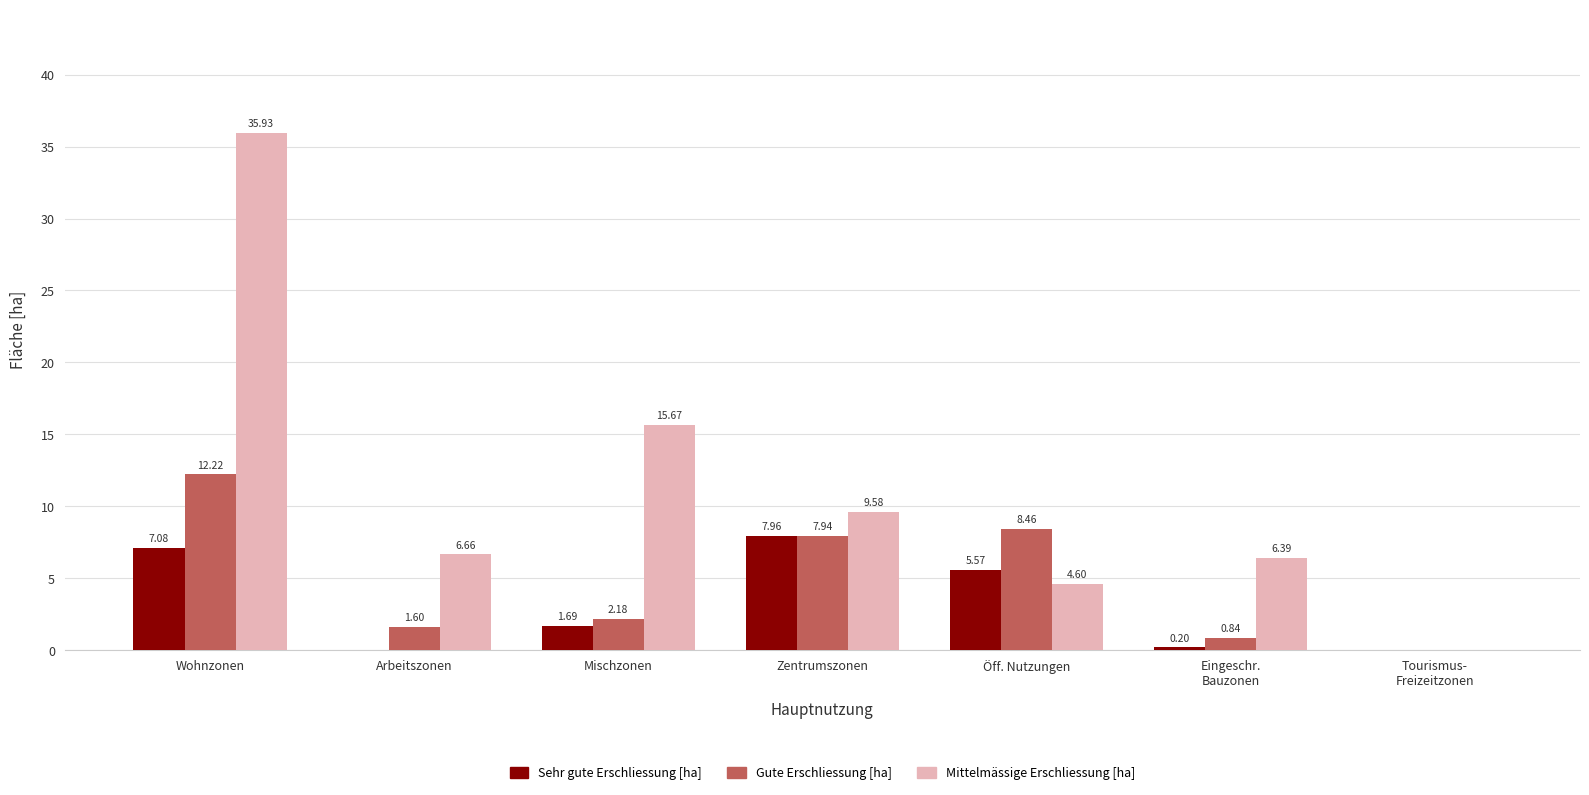

At which category is the sum across all series the highest?

Wohnzonen